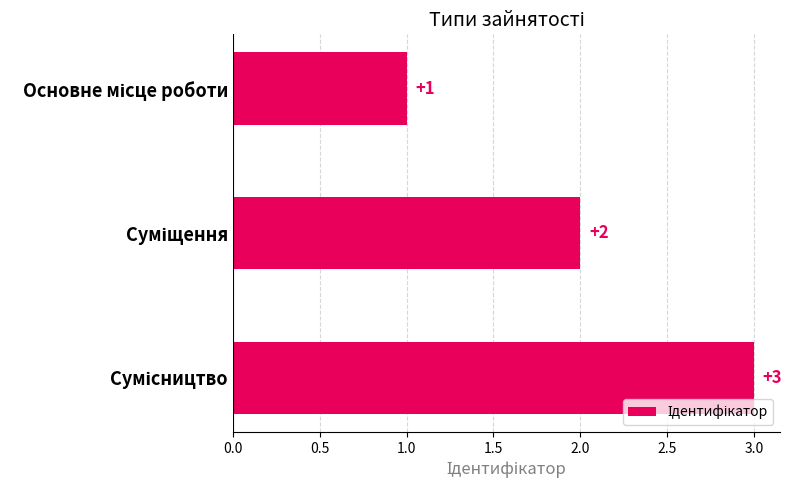

What is the sum of all values?

6